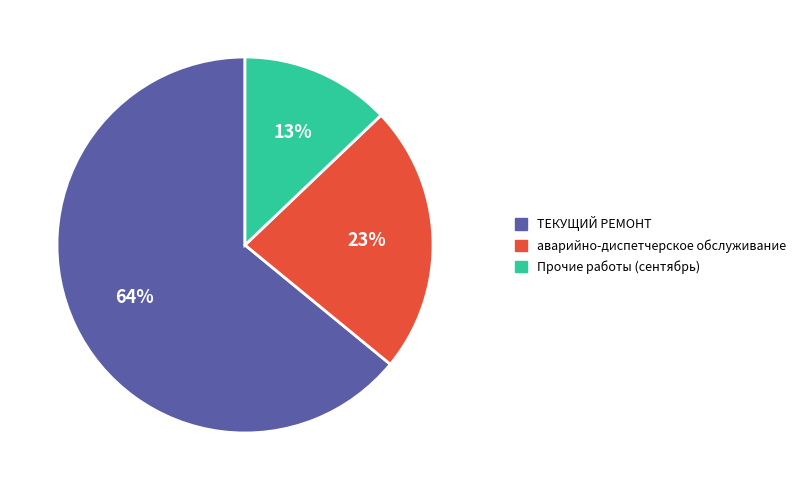

Which has a higher value, ТЕКУЩИЙ РЕМОНТ or аварийно-диспетчерское обслуживание?

ТЕКУЩИЙ РЕМОНТ